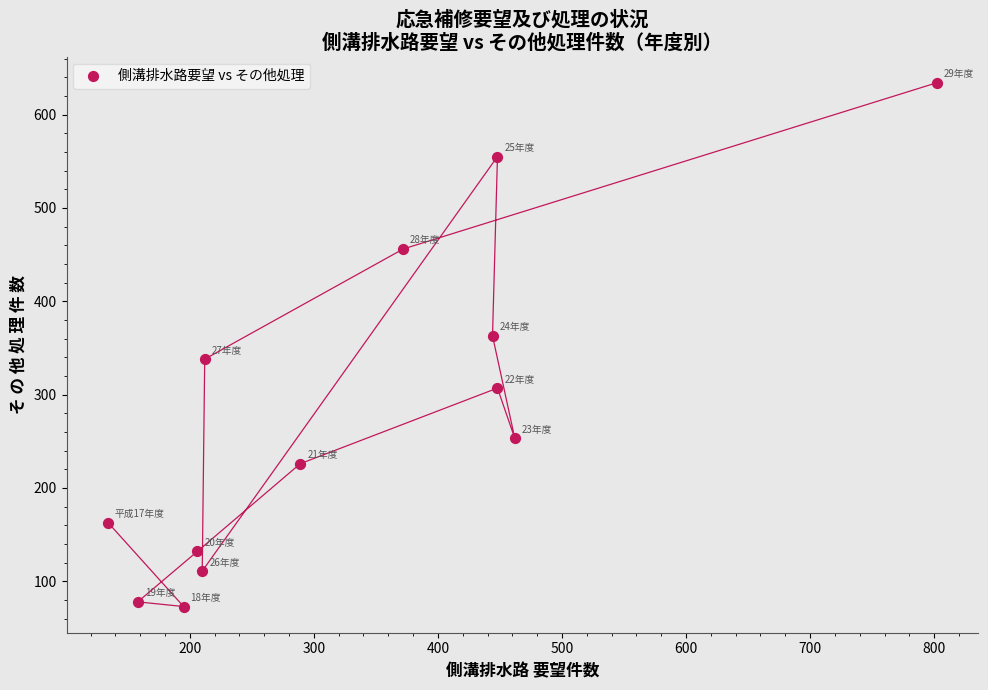

What is the range of Y values (max minus min)?

561